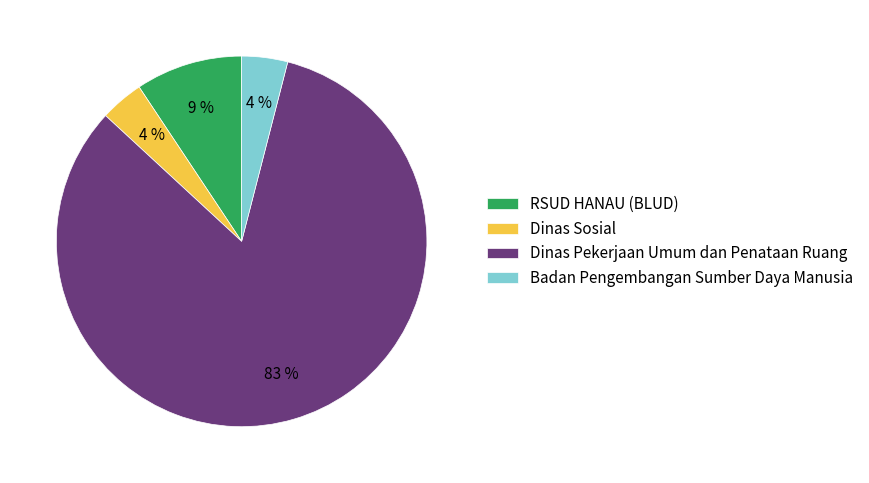

The Dinas Sosial slice represents 16% of the pie. True or false?

False